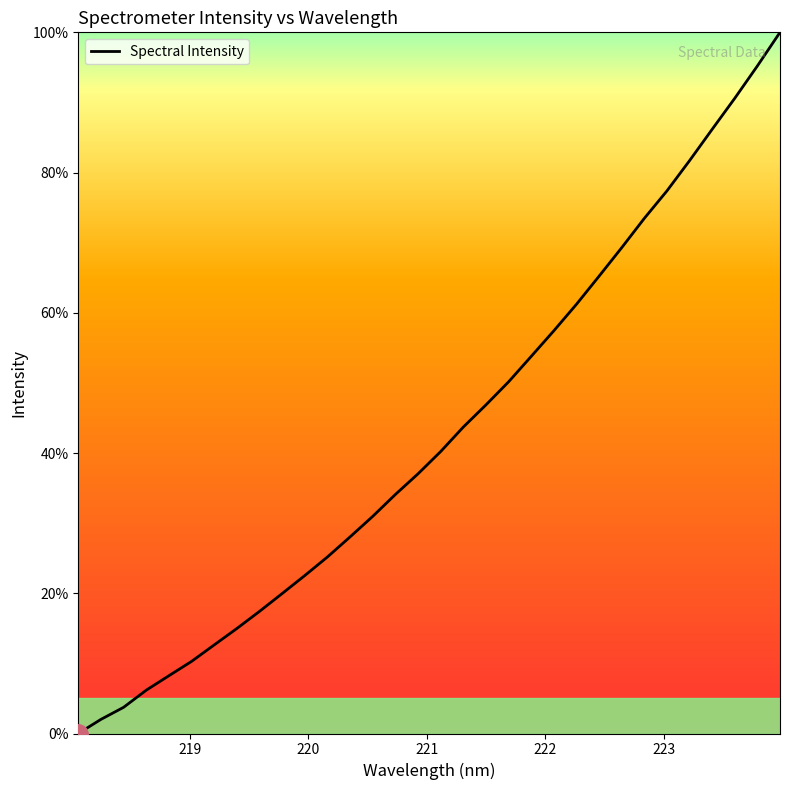

What is the maximum value shown in the chart?

100.0